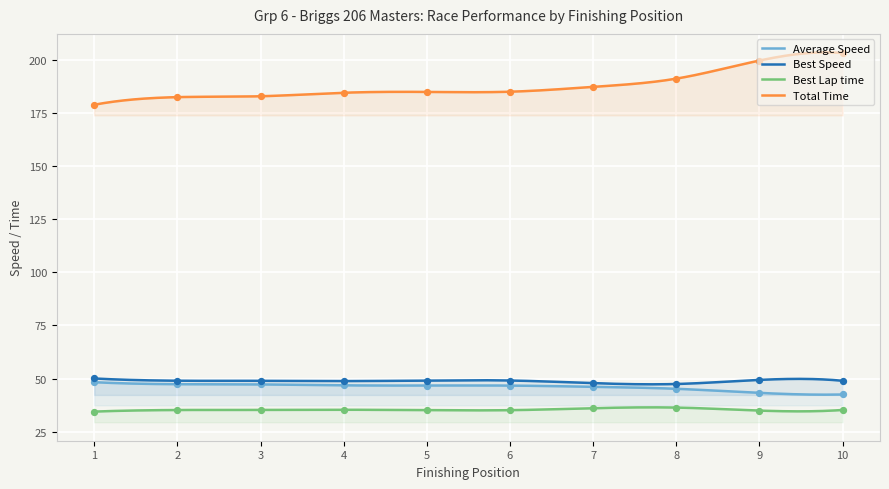

Which series has the largest total across all categories?

Total Time